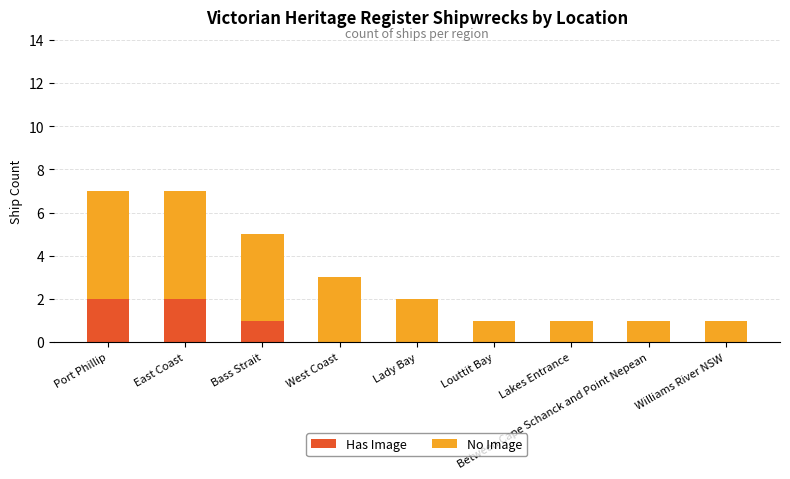

The value of Has Image at Lady Bay is 0. True or false?

True